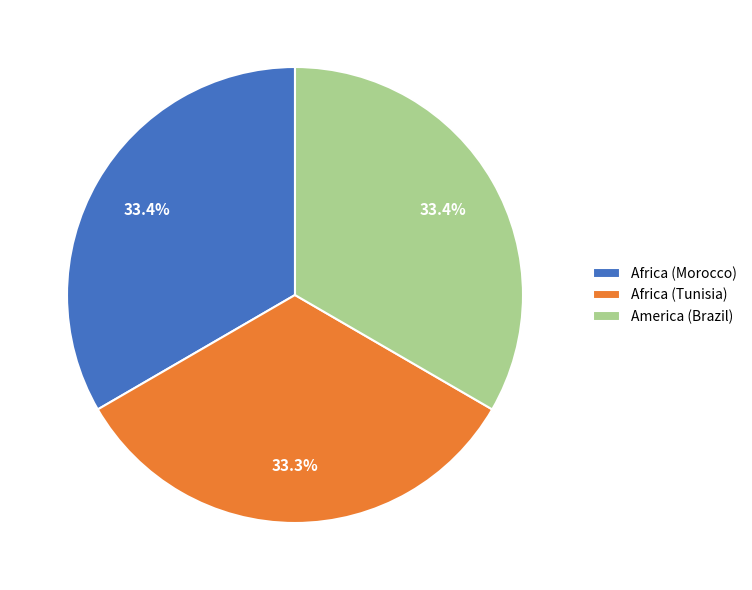

What percentage is NOT represented by Africa (Morocco)?

66.6%